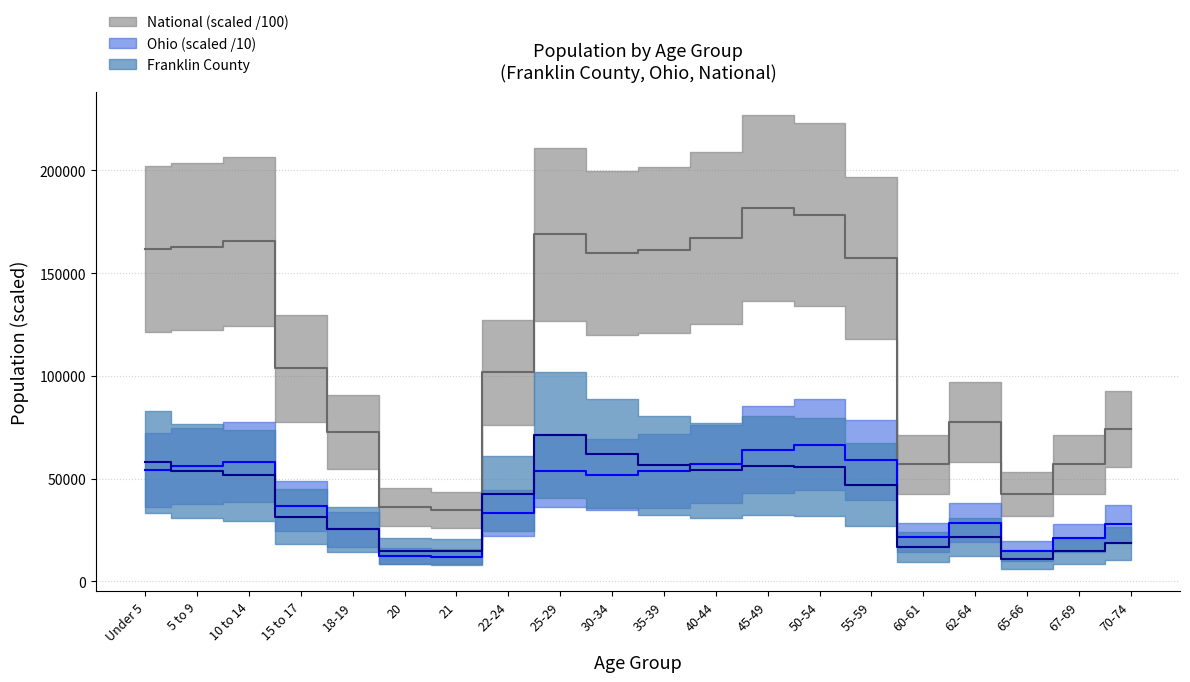

How many categories are shown in the chart?

20